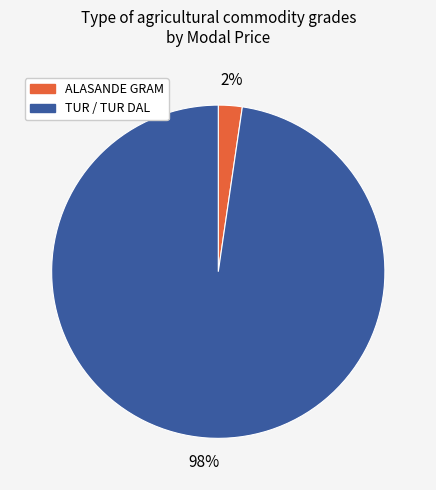

To the nearest percent, what is the average slice percentage?

50%